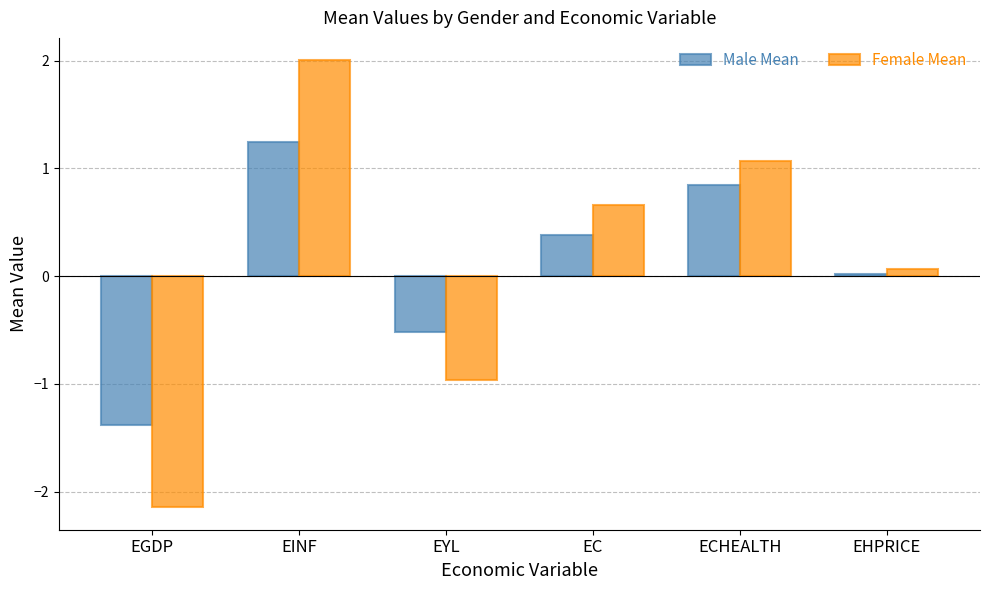

What position from the left is EC?

4